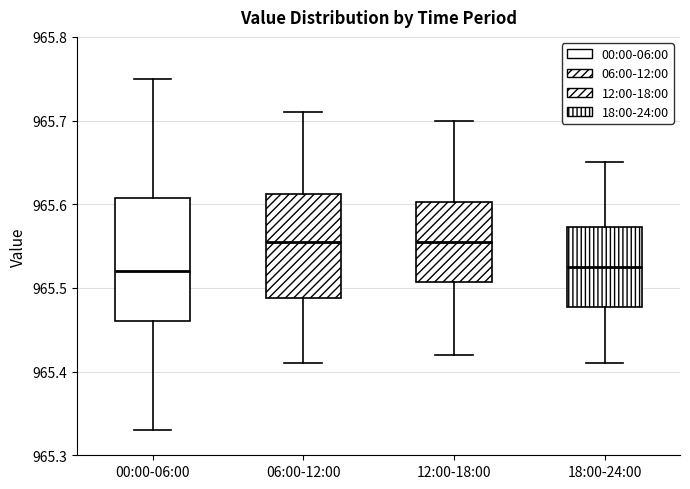

Which box is the tallest, from its lower edge to its upper edge?

00:00-06:00